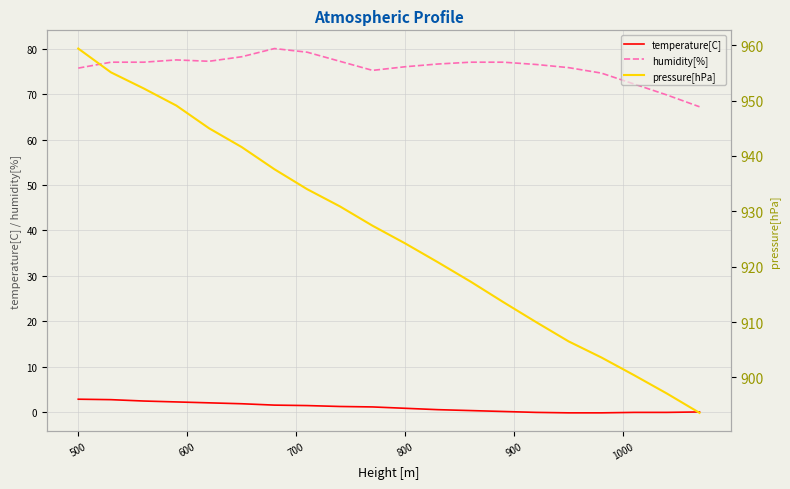

How many values in the pressure[hPa] series are below 927?

10